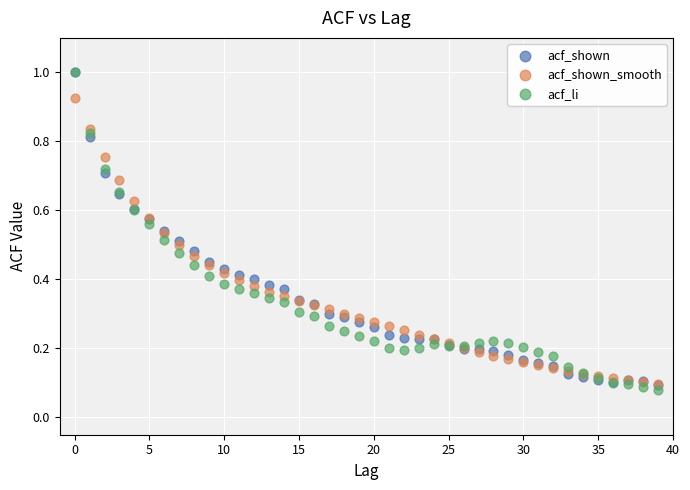

Which series has the widest spread of Y values?

acf_li